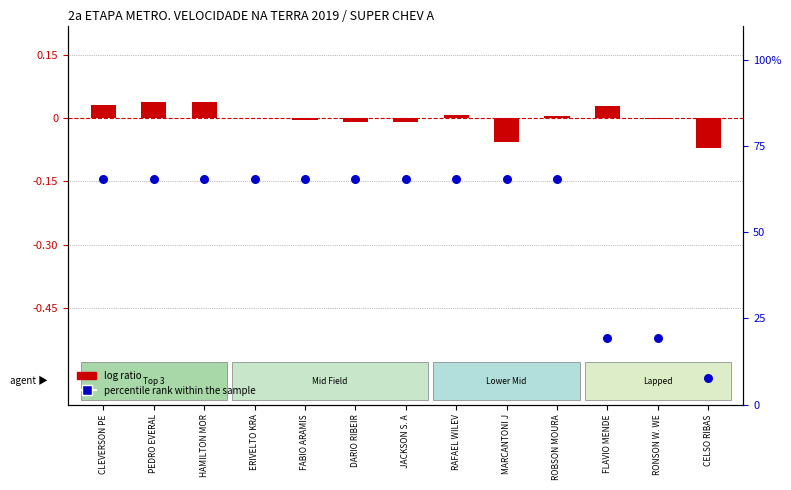

Which series contains the lowest Y value?

log ratio